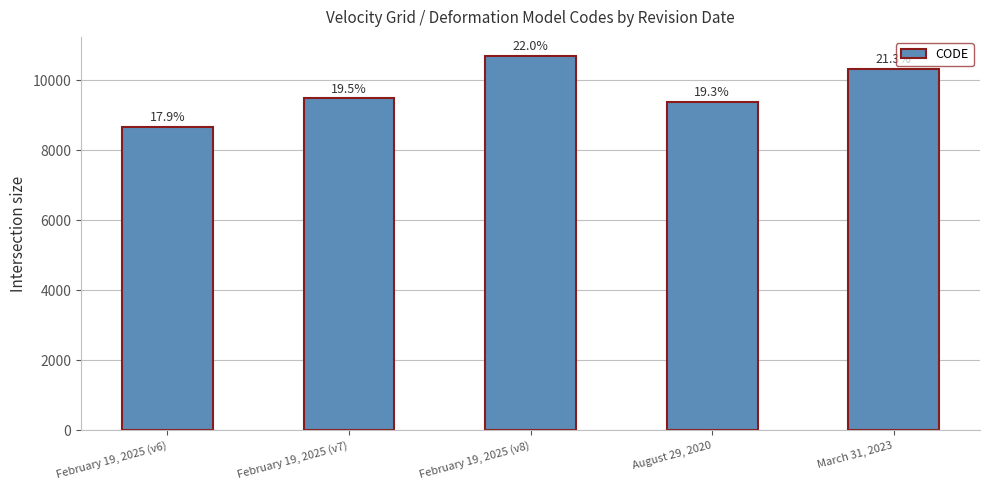

At which label does the data first exceed 9483?

February 19, 2025 (v8)